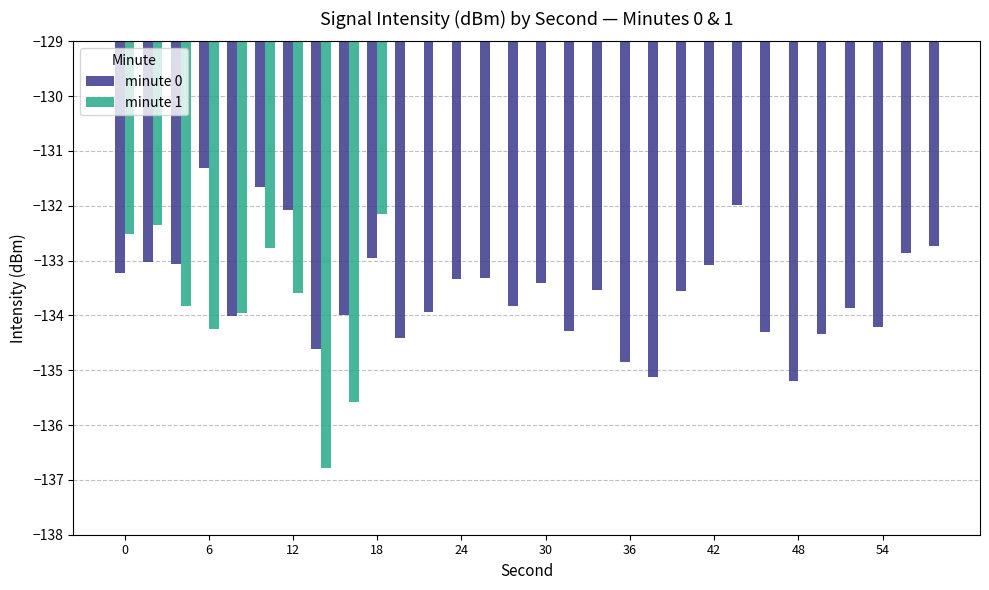

What is the lowest value of the minute 0 series?

-135.2